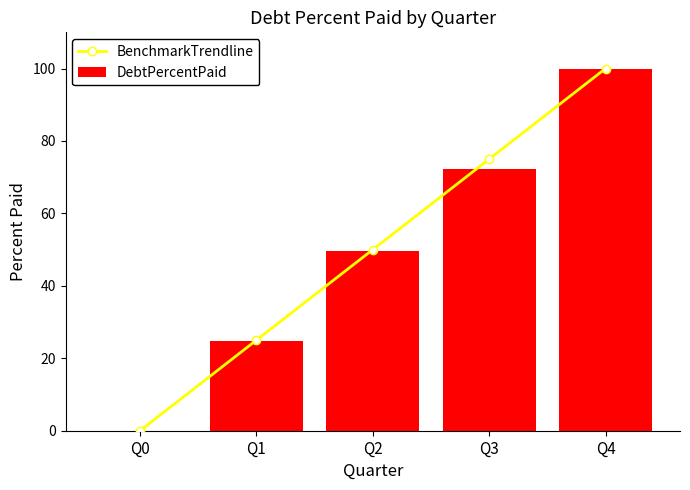

At which category is the sum across all series the highest?

Q4